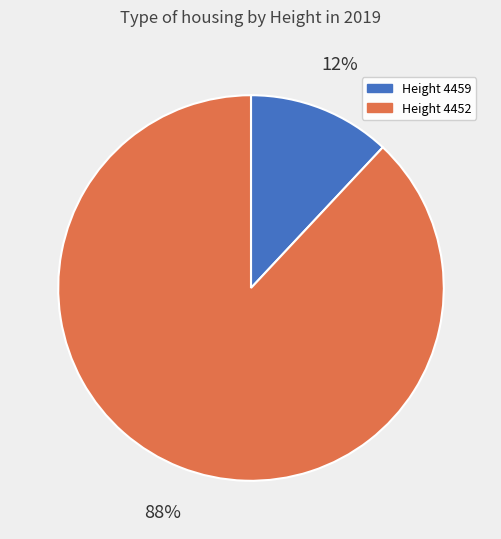

To the nearest percent, what is the average slice percentage?

50%